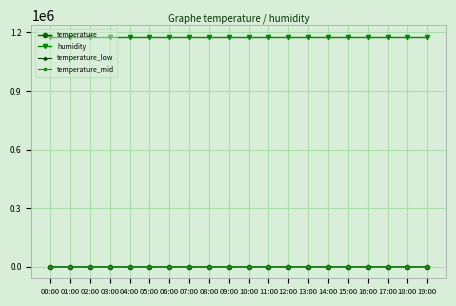

What is the label of the 9th point from the right?

11:00